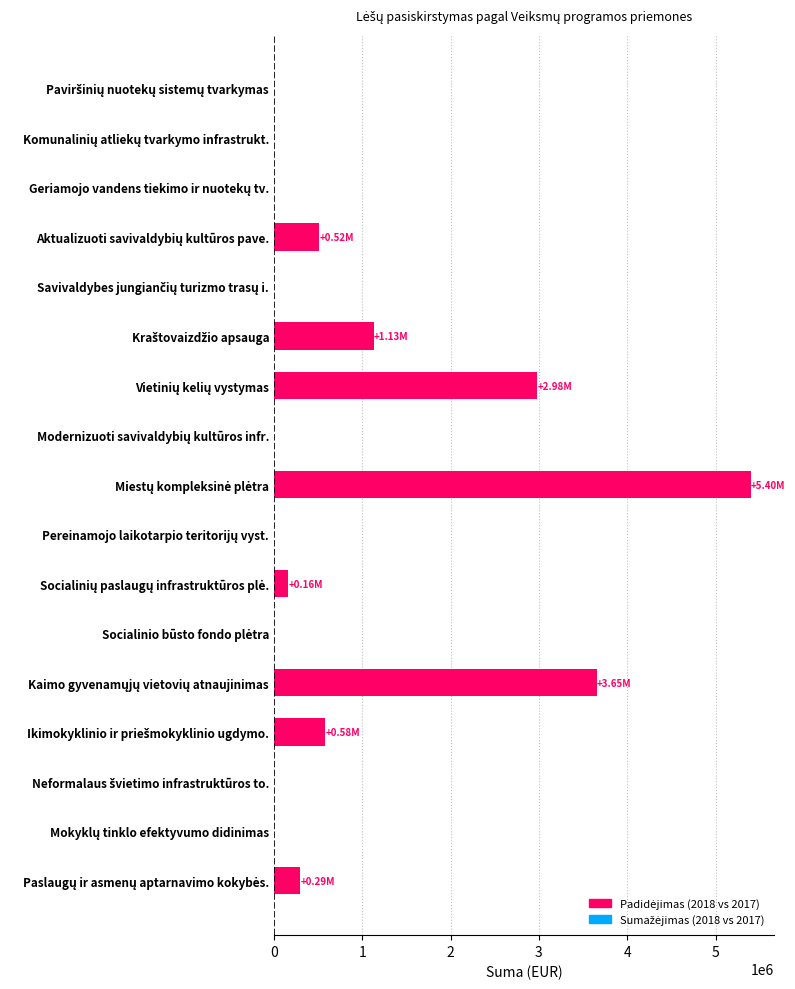

How many data points does each series have?

17